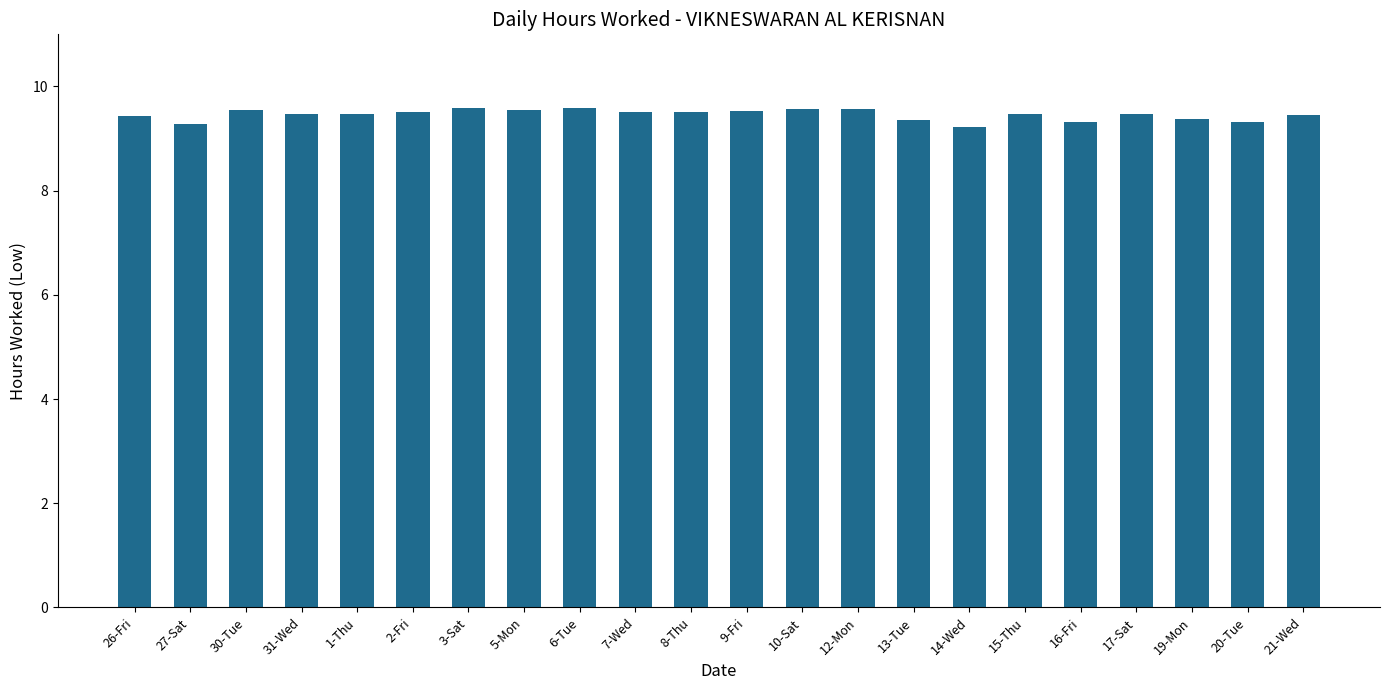

What is the value of the 16th bar from the left?

9.2